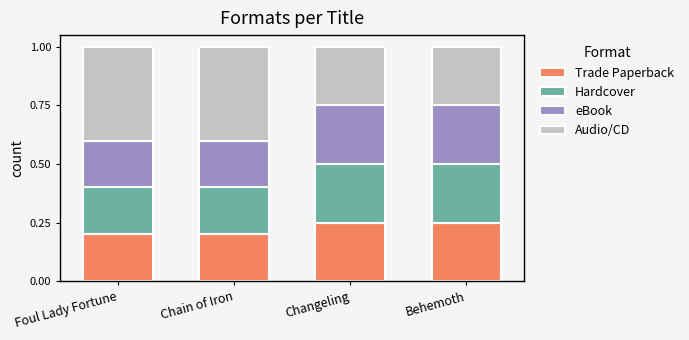

What are all the series names shown in the legend?

Trade Paperback, Hardcover, eBook, Audio/CD